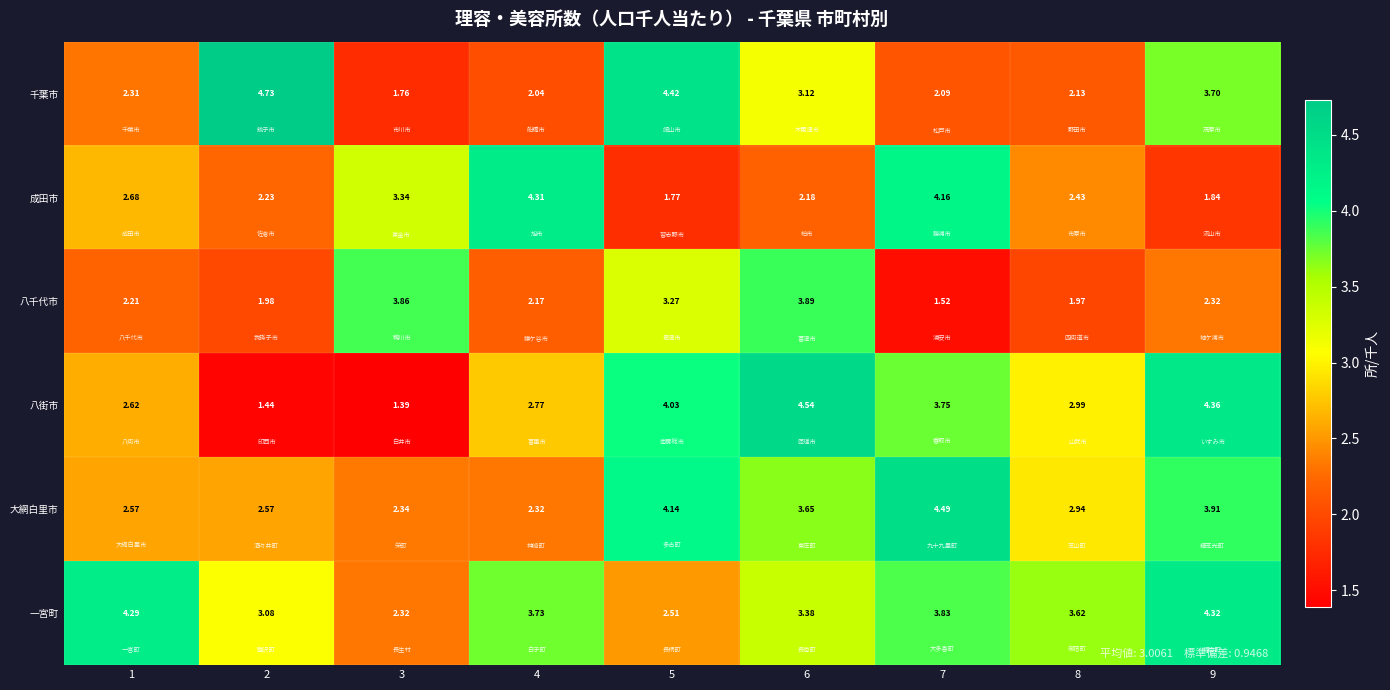

Which series changed the most between 2 and 8?

千葉市